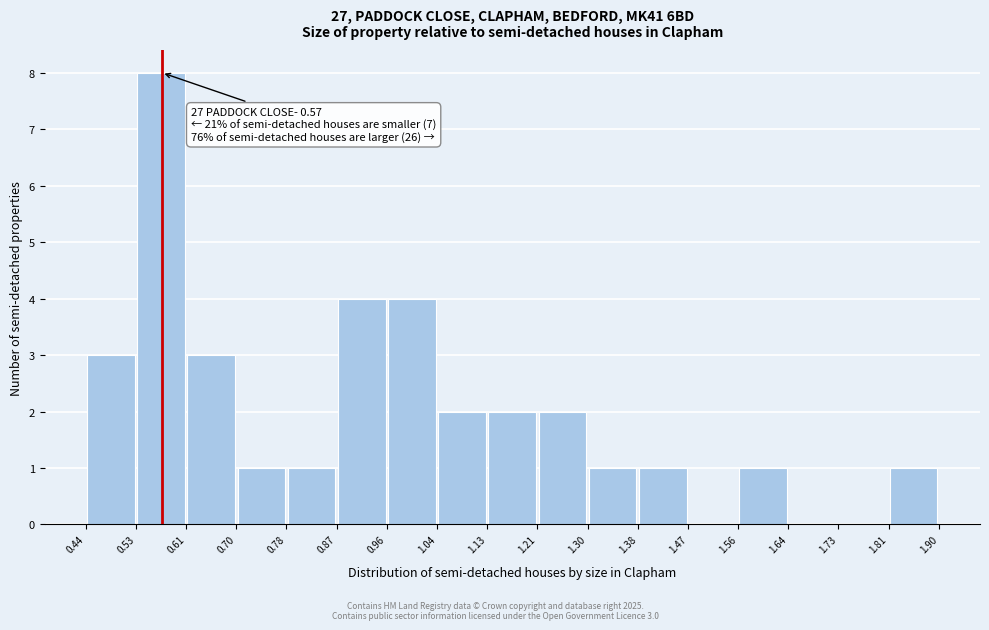

Which range on the x-axis has the tallest bar?

0.53 to 0.61